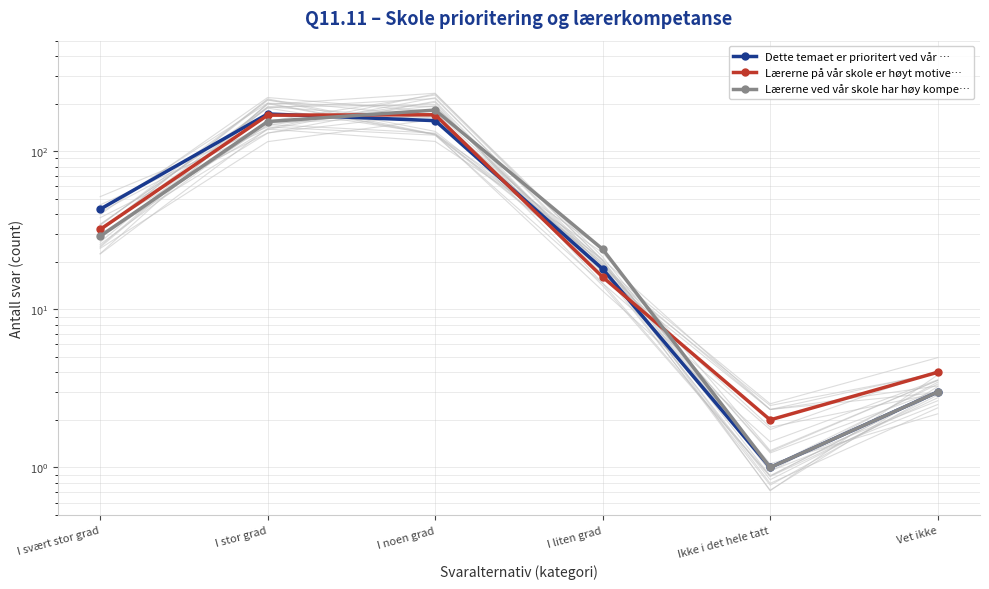

What is the label of the 6th point from the right?

I svært stor grad